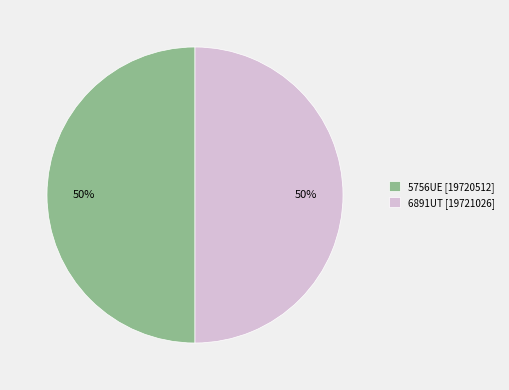

Count the number of slices in the pie.

2